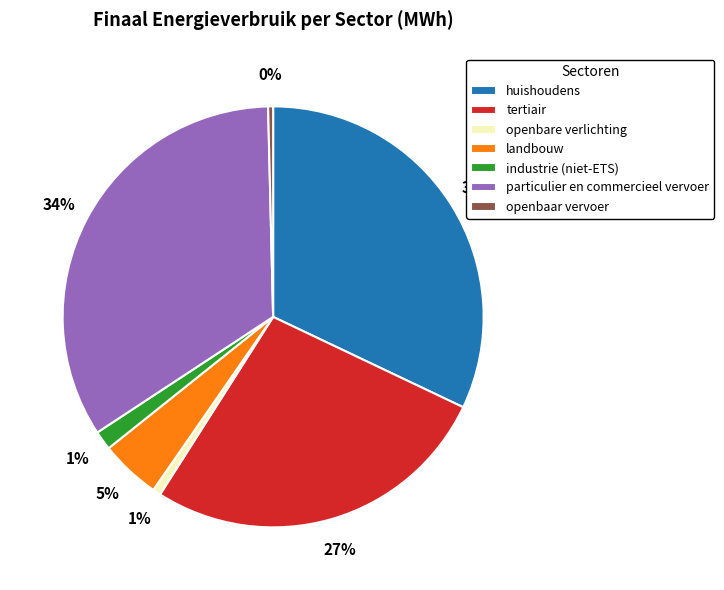

To the nearest percent, what portion does industrie (niet-ETS) represent?

1%